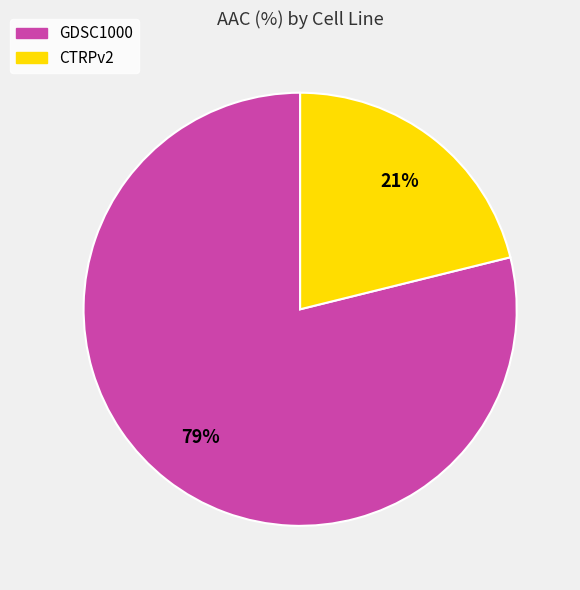

To the nearest percent, what is the combined percentage of CTRPv2 and GDSC1000?

100%